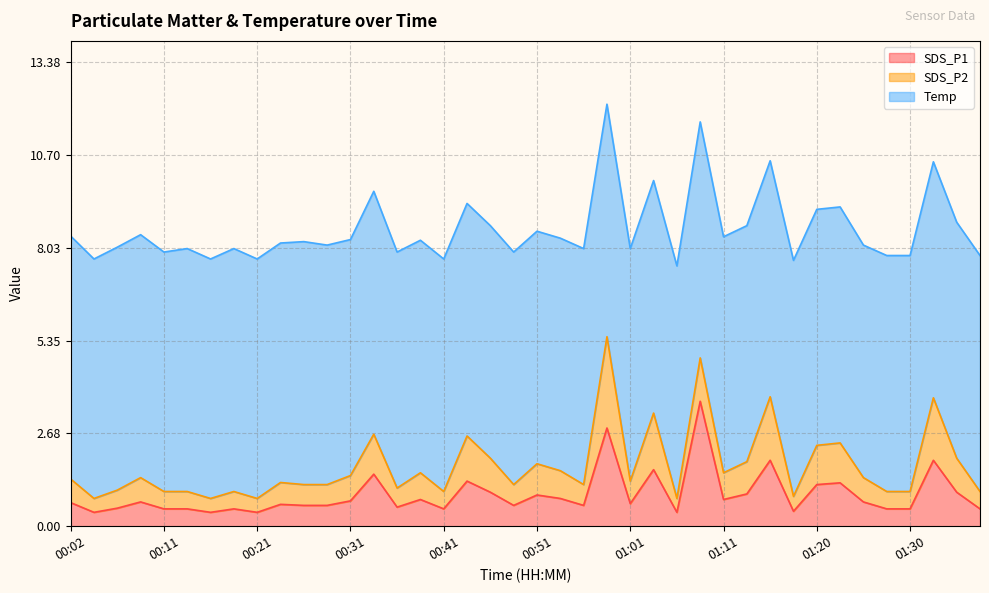

The SDS_P2 series shows 0.7 at 01:01. True or false?

True